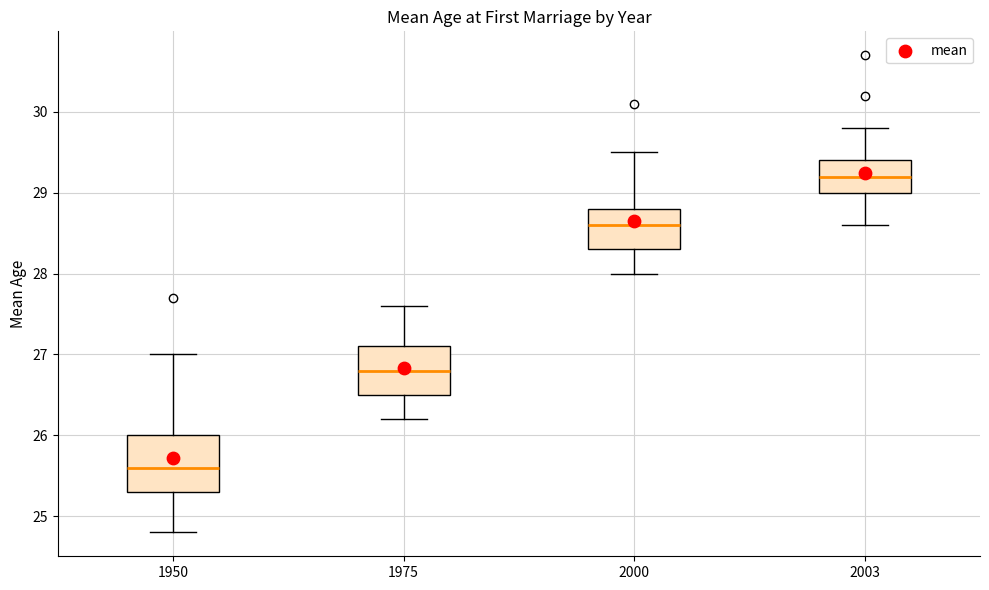

Reading left to right, read every box against the y-axis: the position of its median line, the range the box covers, and the ends of its whiskers. The values are not printed on the chart, so give them approximately, as read against the axis.

1950: median 25.6, box 25.3 to 26.0, whiskers 24.8 to 27.0
1975: median 26.8, box 26.5 to 27.1, whiskers 26.2 to 27.6
2000: median 28.6, box 28.3 to 28.8, whiskers 28.0 to 29.5
2003: median 29.2, box 29.0 to 29.4, whiskers 28.6 to 29.8